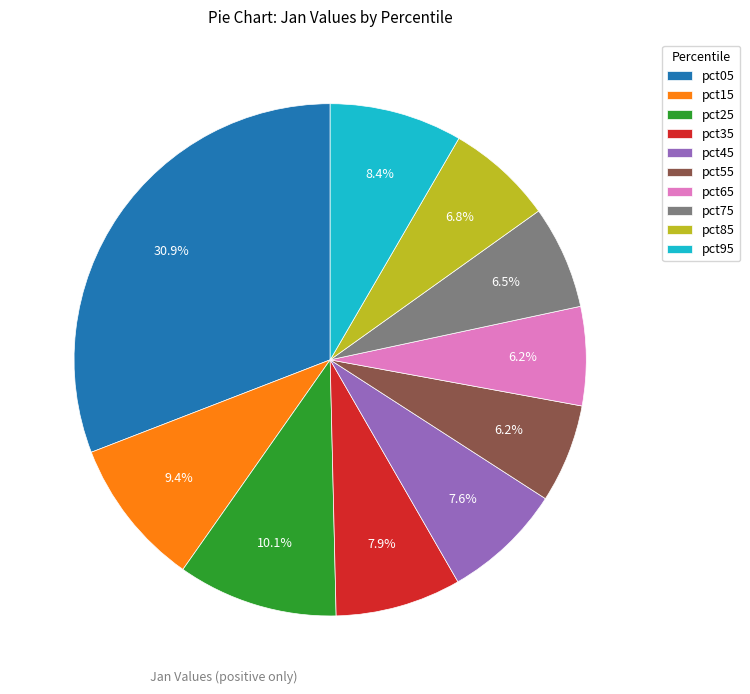

Count the number of slices in the pie.

10